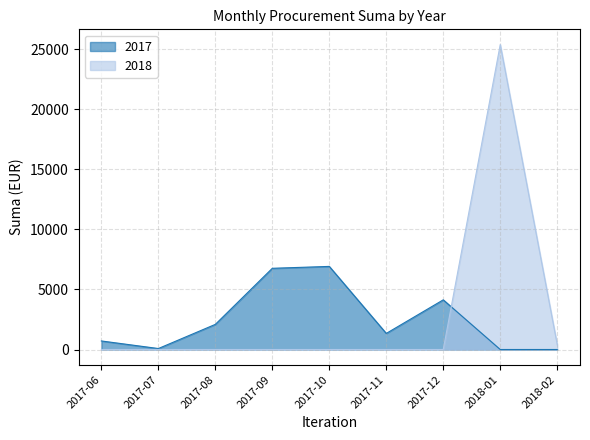

Which series has the widest spread of values?

2018